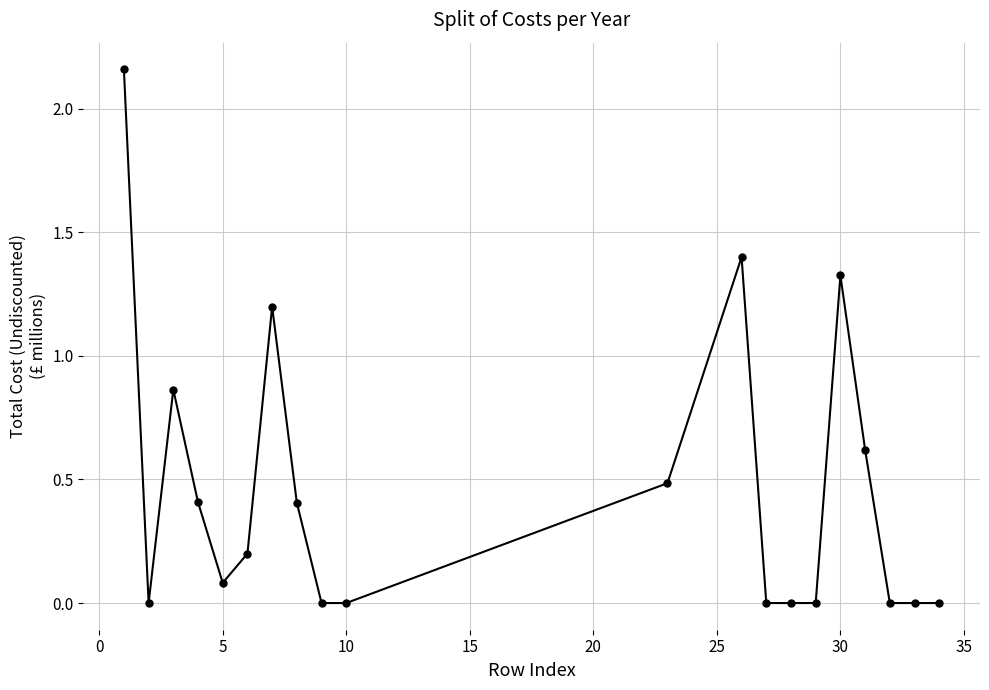

True or false: the data has more than 2 interior local peaks.

True